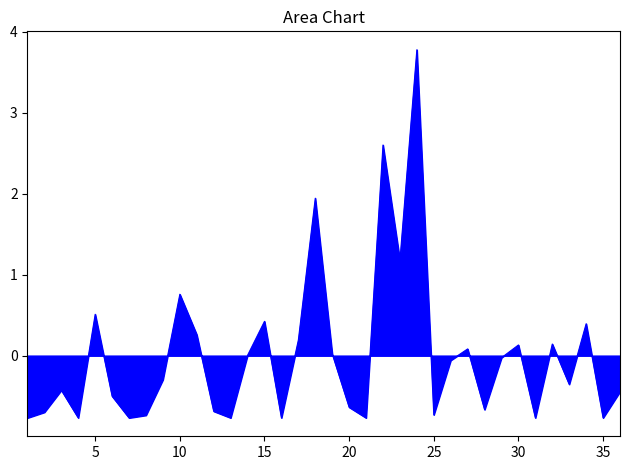

What is the smallest value displayed?

-0.8